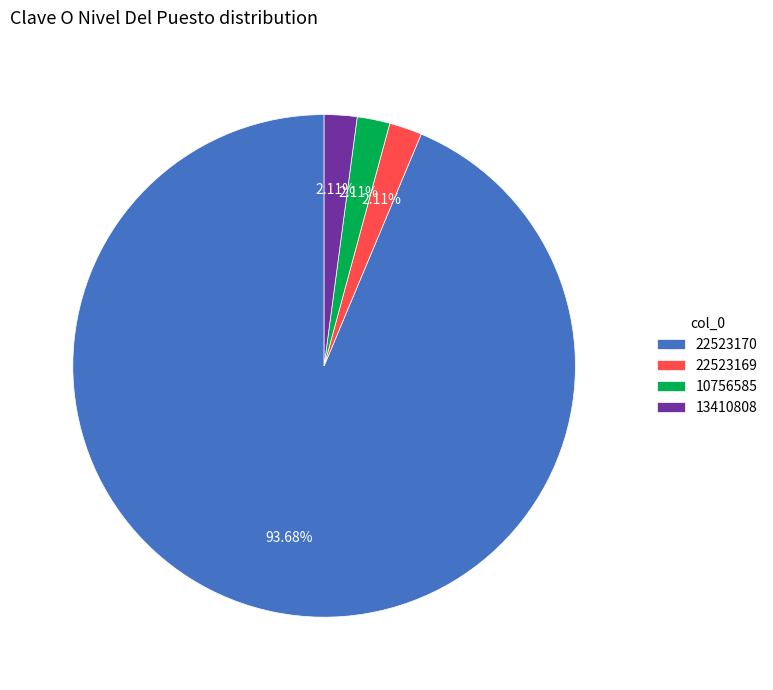

Combined, do 10756585 and 13410808 account for over 50%?

No